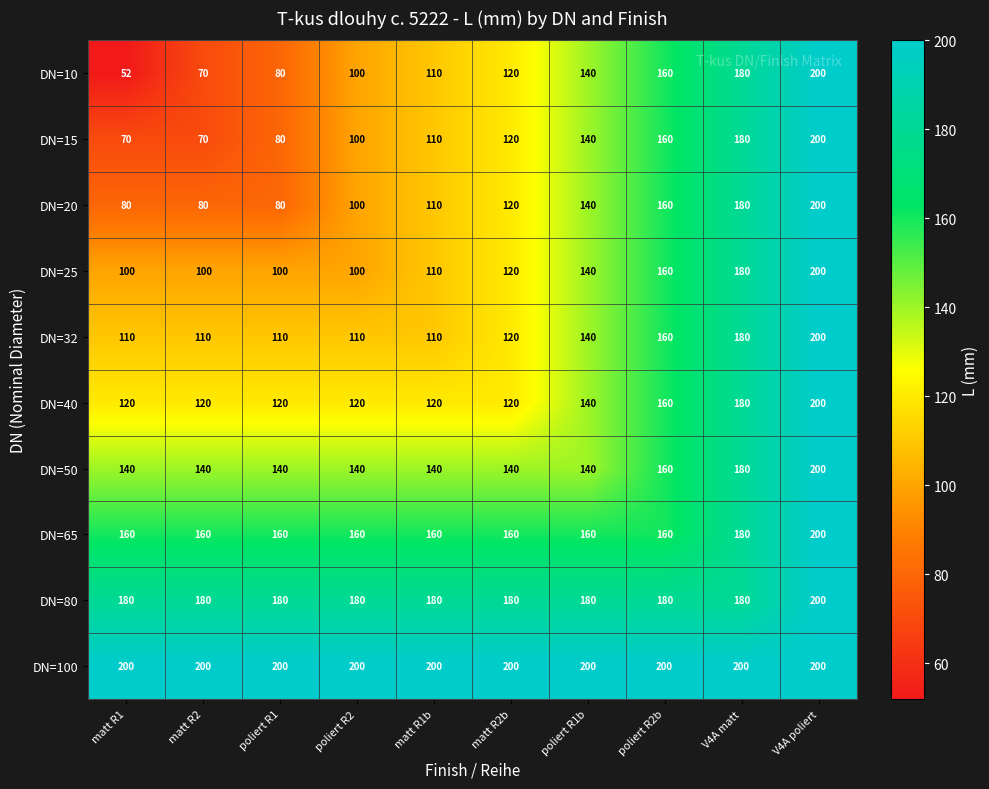

True or false: DN=40 has a value of 112 at V4A matt.

False